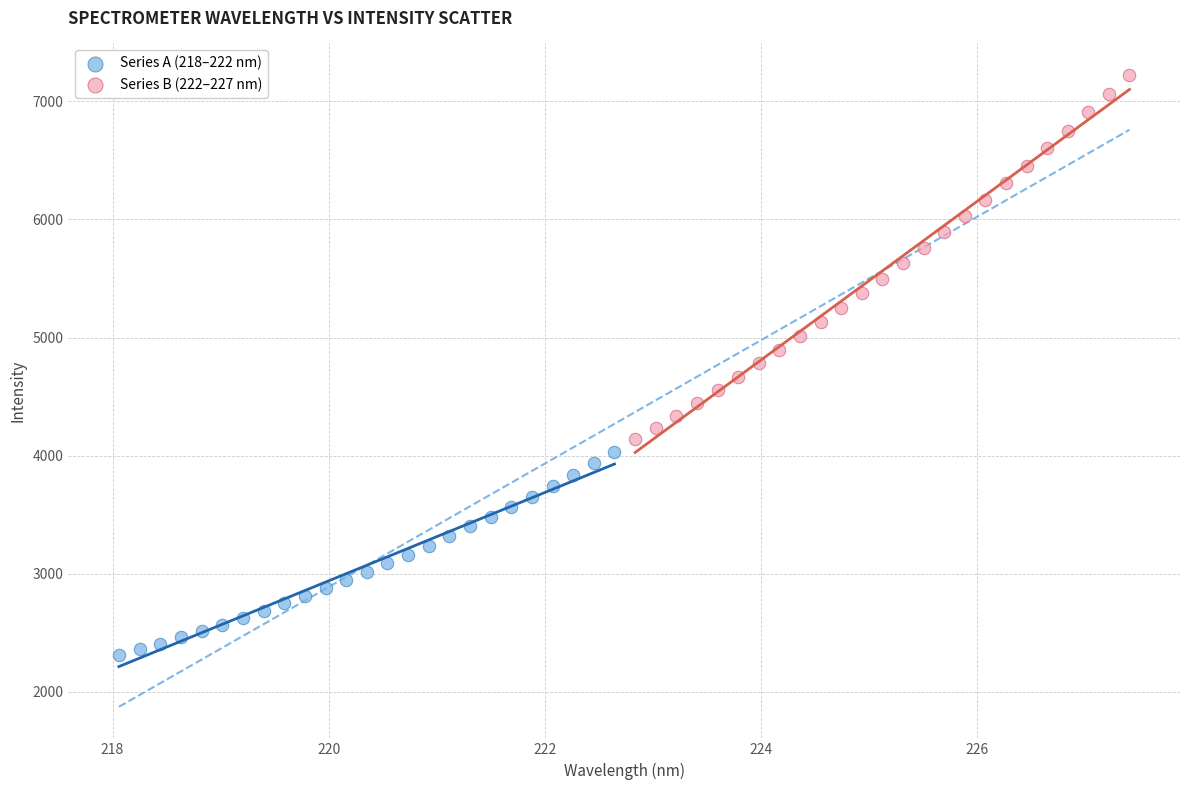

Which series reaches the maximum Y coordinate?

Series B (222–227 nm)